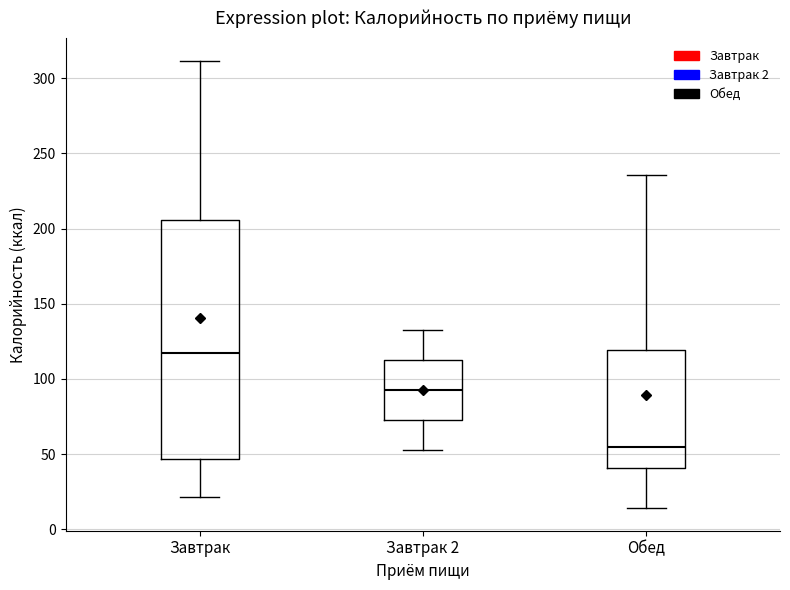

Which box has the lowest median line?

Обед